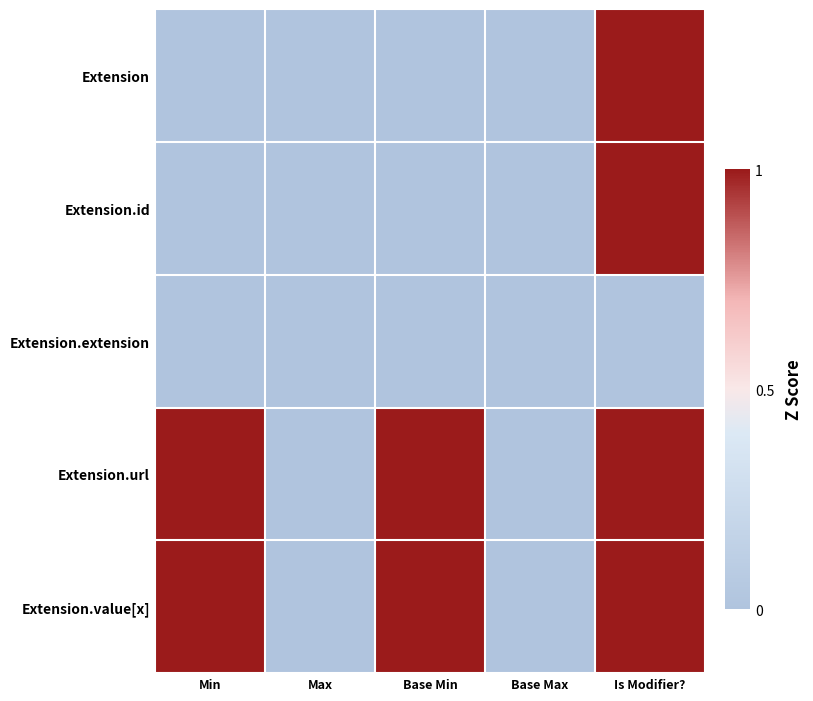

Which has a higher value, Min or Is Modifier??

Is Modifier?